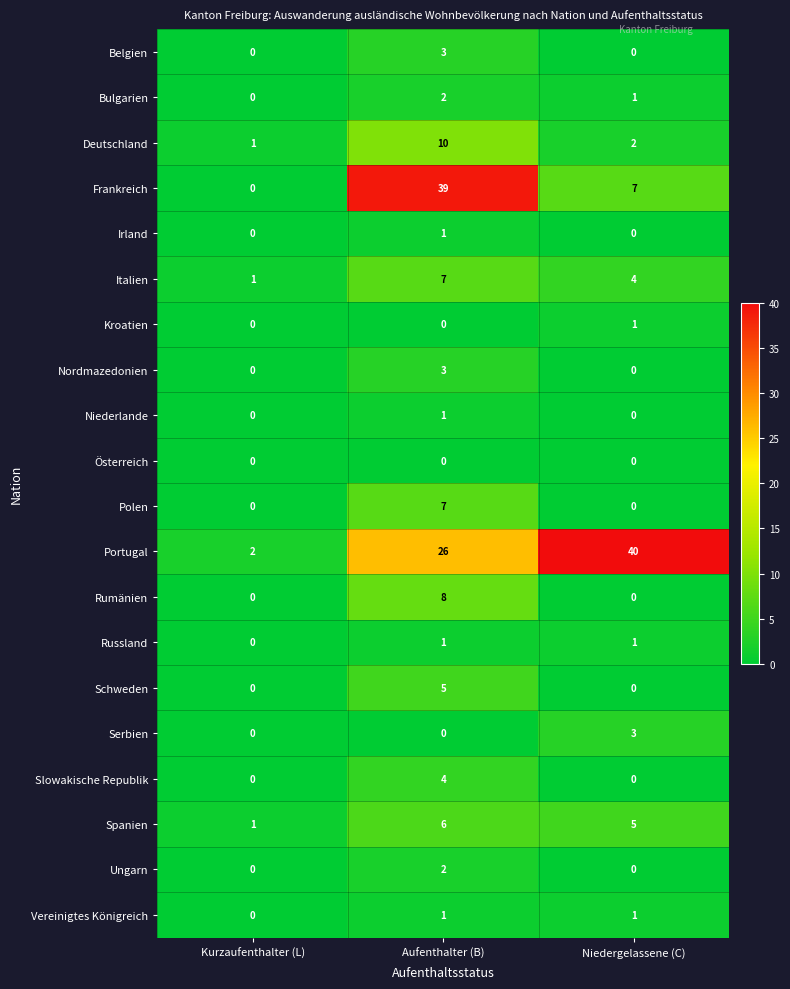

What is the difference between the Deutschland values at Aufenthalter (B) and Niedergelassene (C)?

8